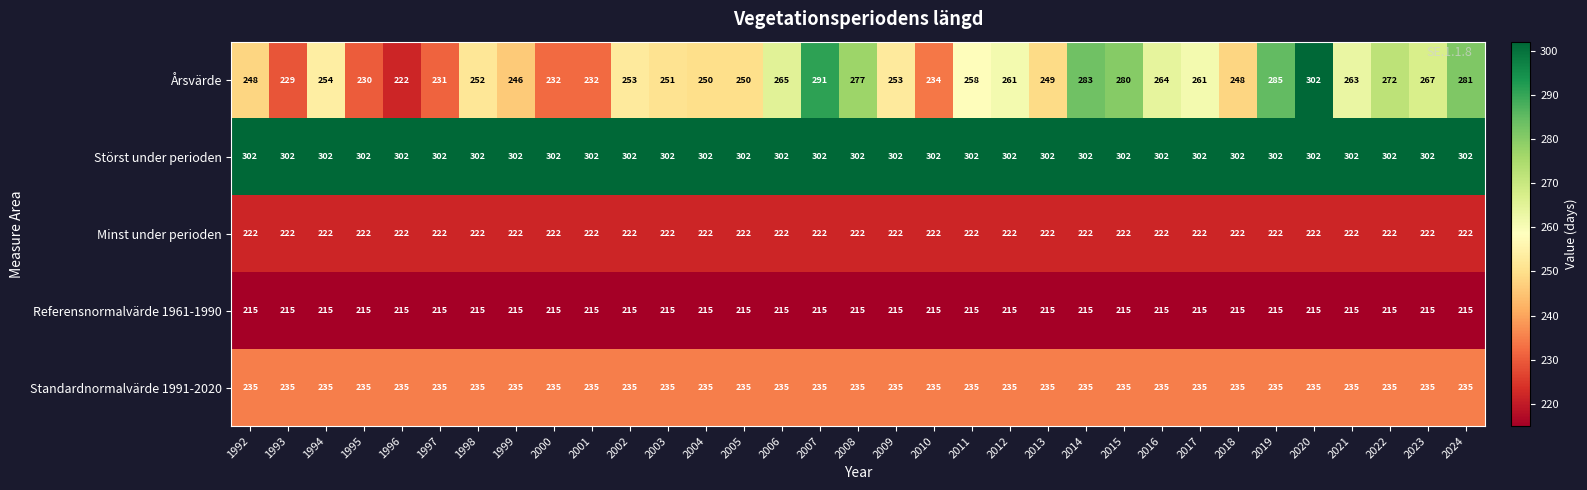

What is the minimum value shown in the chart?

215